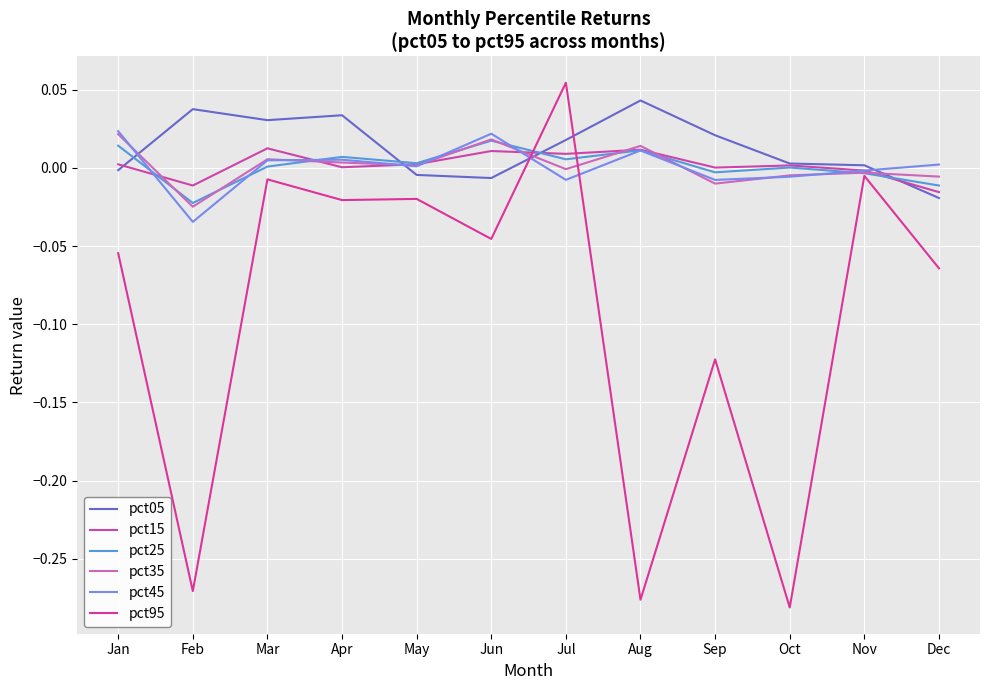

How many lines are shown in the chart?

6